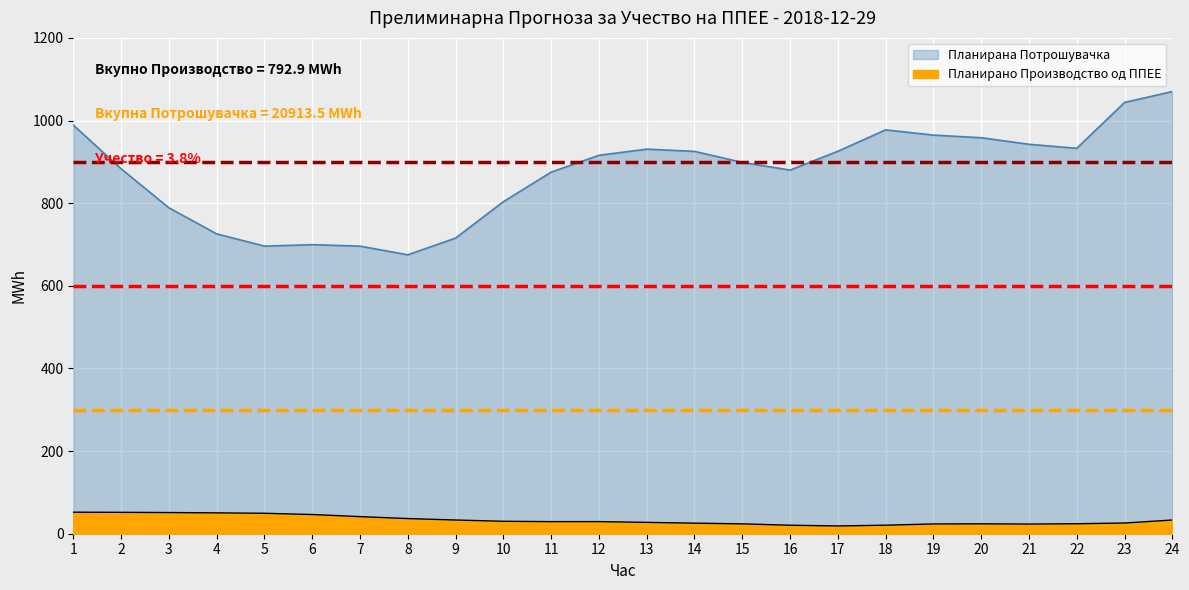

Between 15 and 18, which series saw the biggest shift?

Планирана Потрошувачка